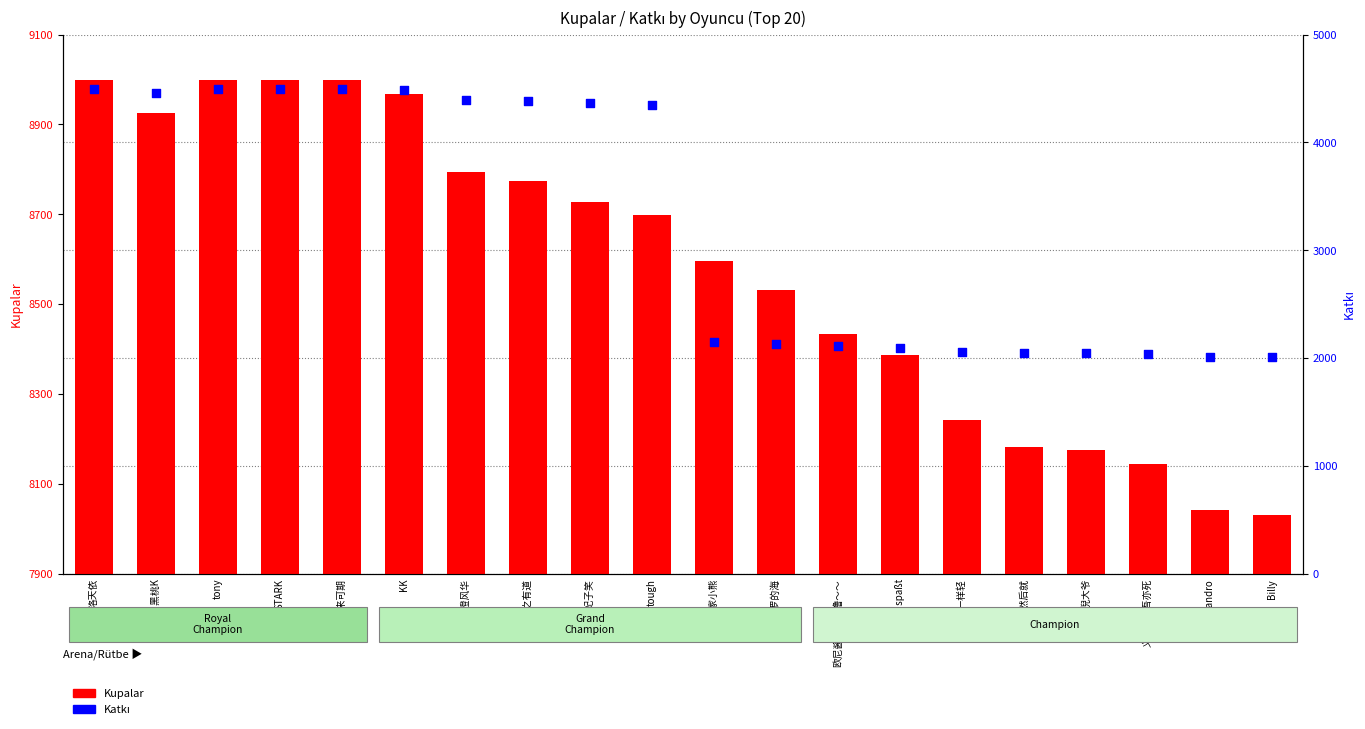

At which category is the sum across all series the highest?

洛天依